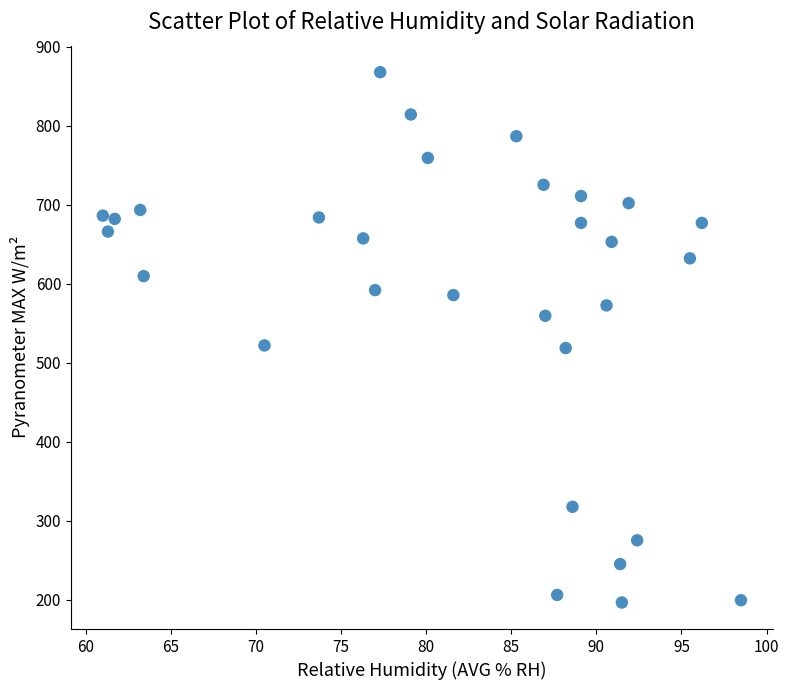

What is the range of Y values (max minus min)?

671.7